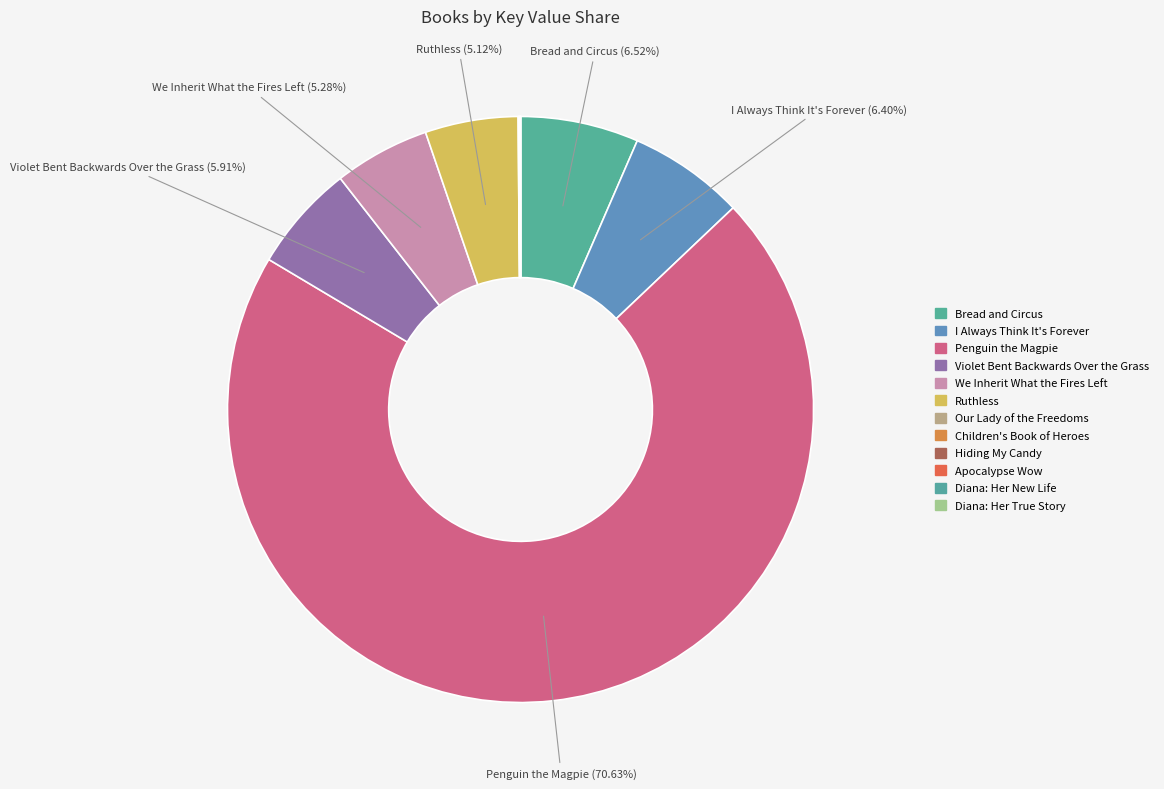

What is the largest slice in the pie chart?

Penguin the Magpie